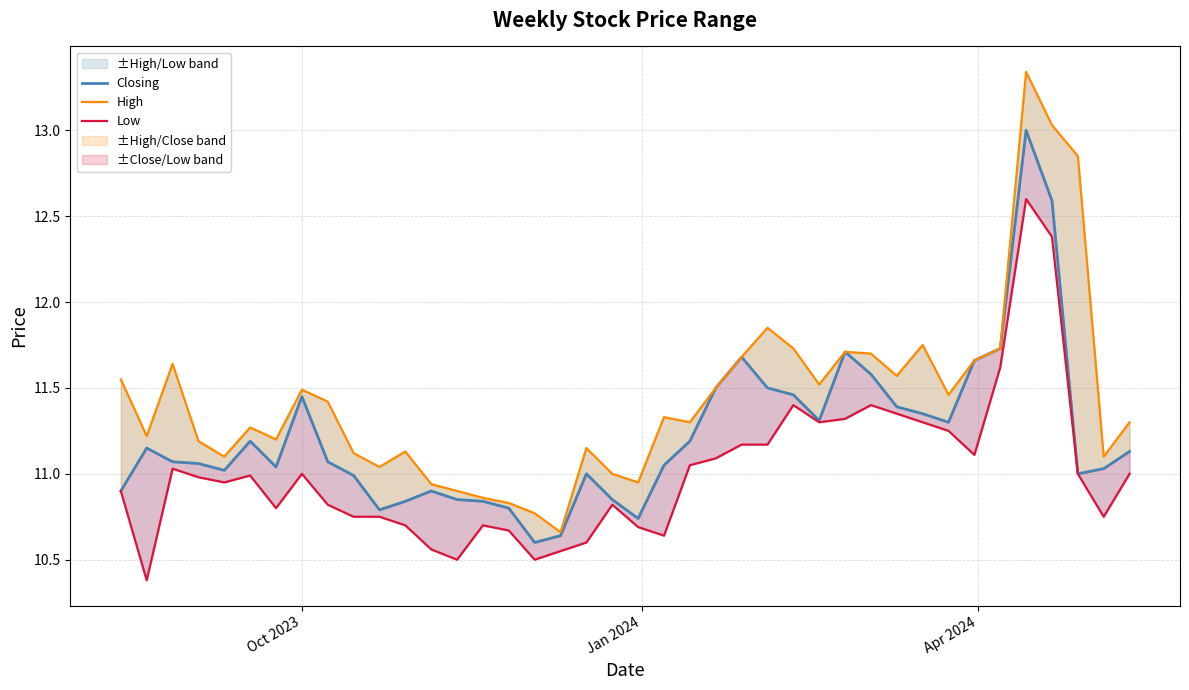

True or false: High and Low cross at least once.

False